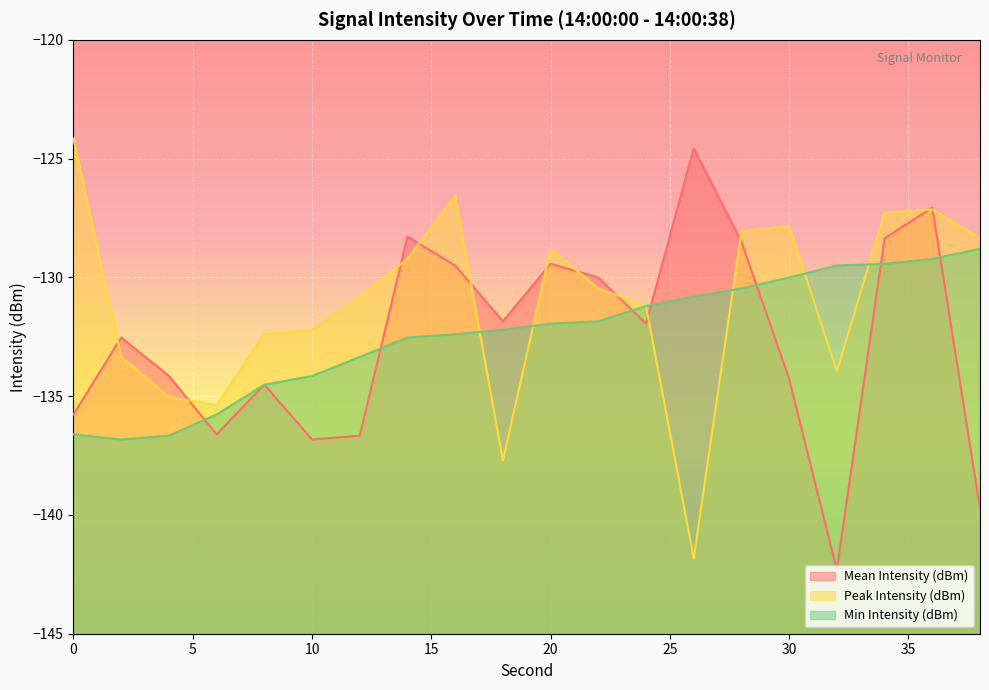

What is the total value across all series at 8?

-401.4